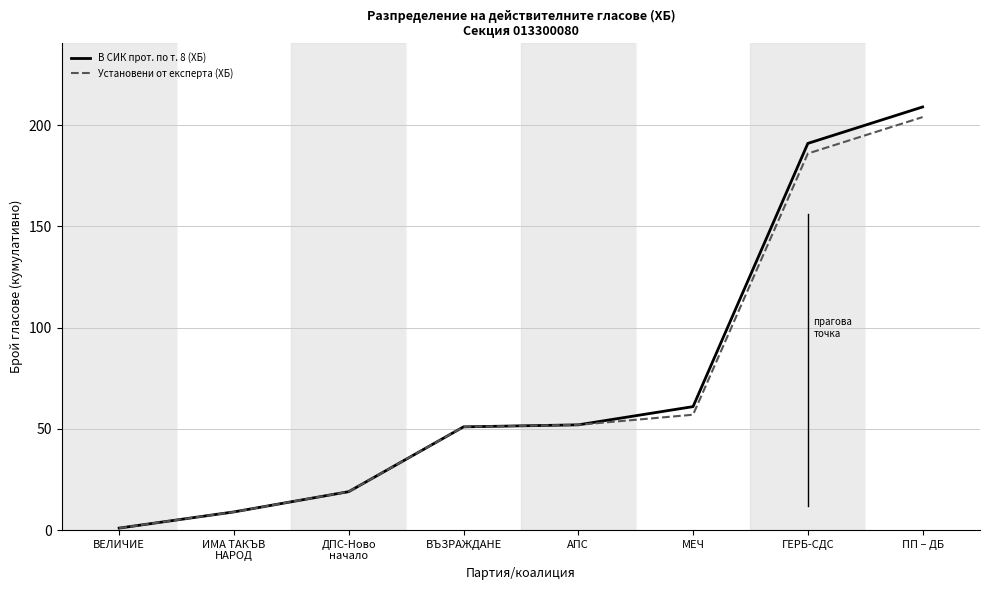

Reading right to left, extract all data points from this chart.

В СИК прот. по т. 8 (ХБ): 209	191	61	52	51	19	9	1
Установени от експерта (ХБ): 204	186	57	52	51	19	9	1